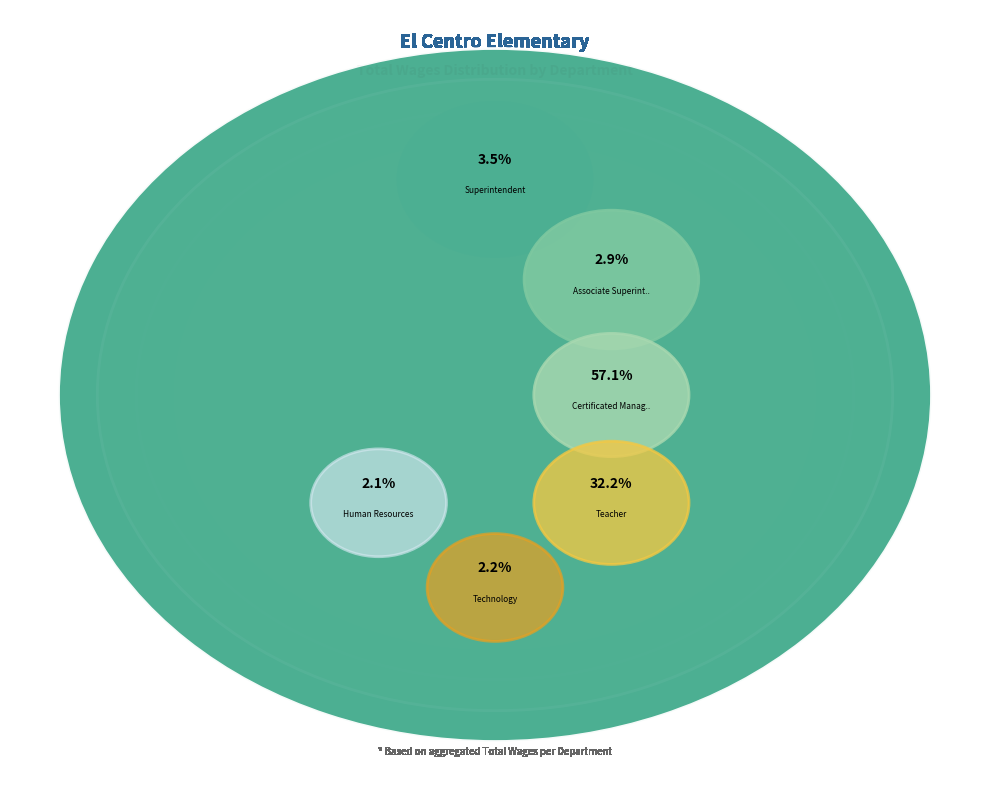

Rank the categories by value from lowest to highest.

Human Resources, Technology, Associate Superintendent, Superintendent, Teacher, Certificated Management